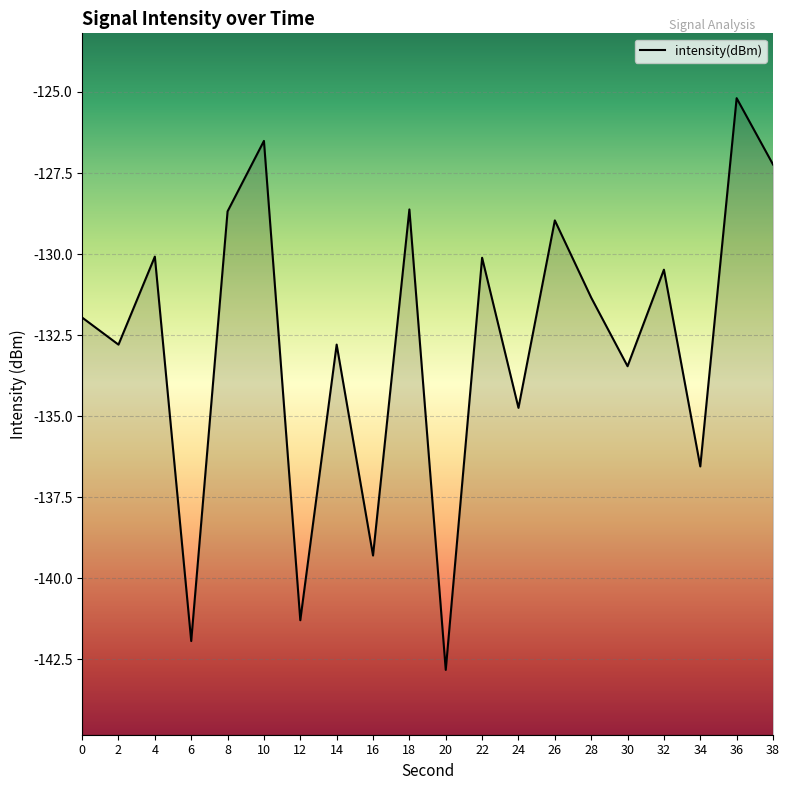

At which category does the chart reach its peak across all series?

36